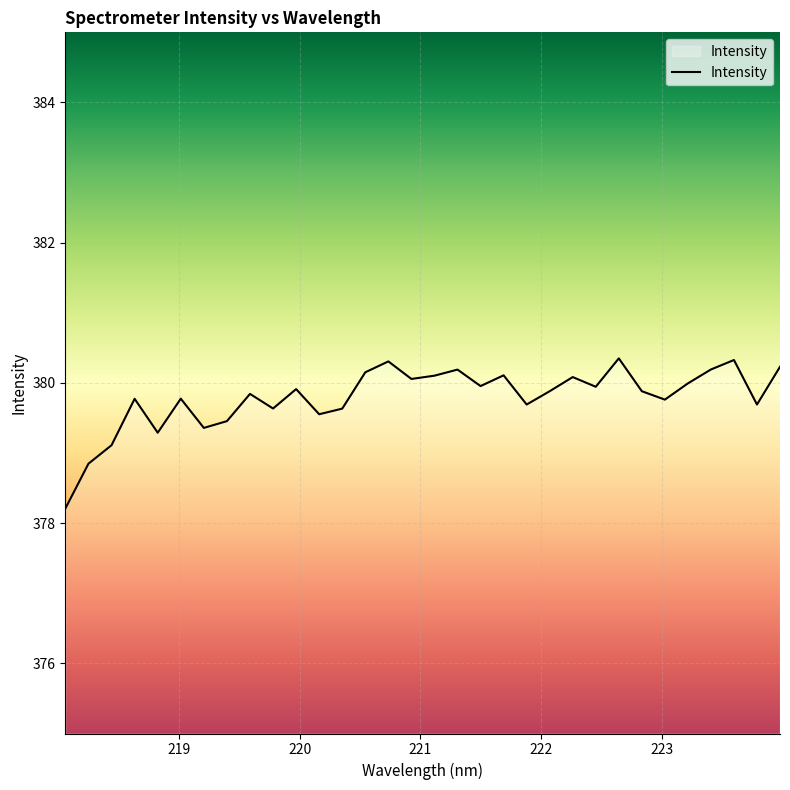

What is the difference between the maximum and minimum values?

2.1